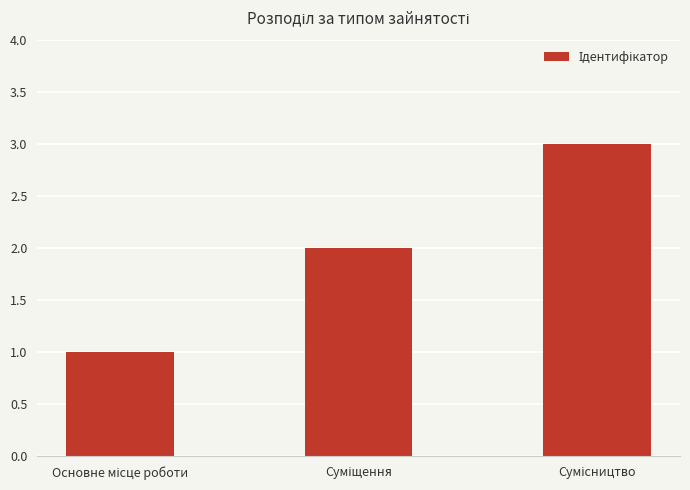

What is the greatest value displayed?

3